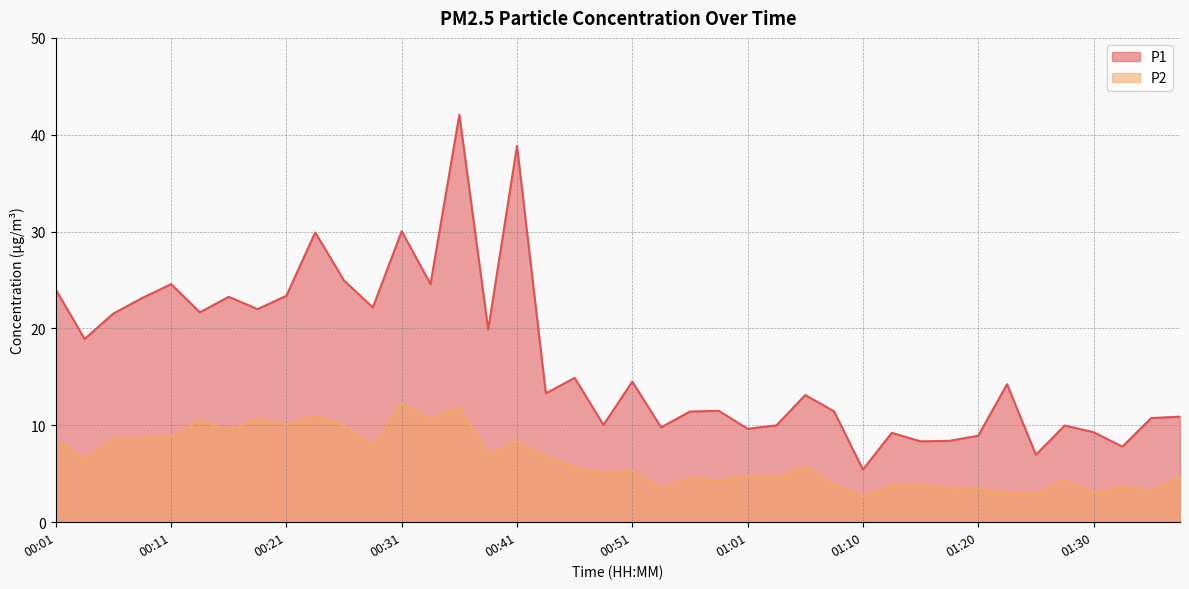

How many distinct data groups are displayed?

2